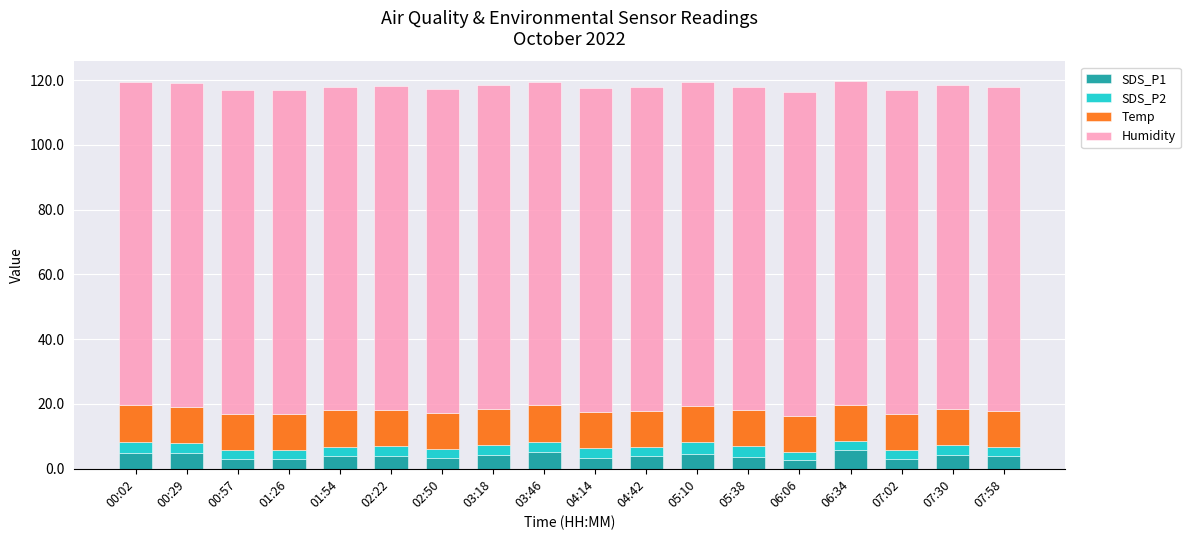

Is it true that SDS_P1 equals 4.1 at 04:42?

True